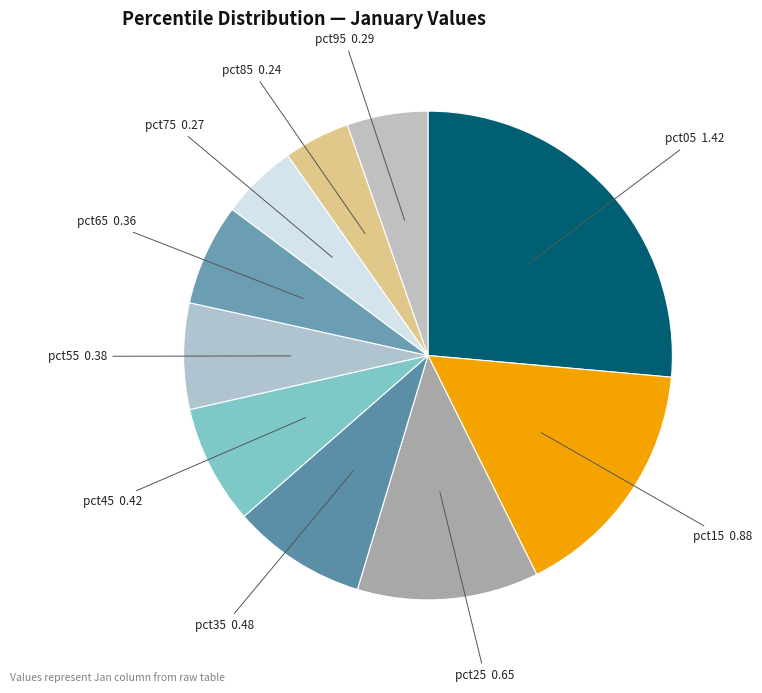

What is the smallest slice in the pie chart?

pct85